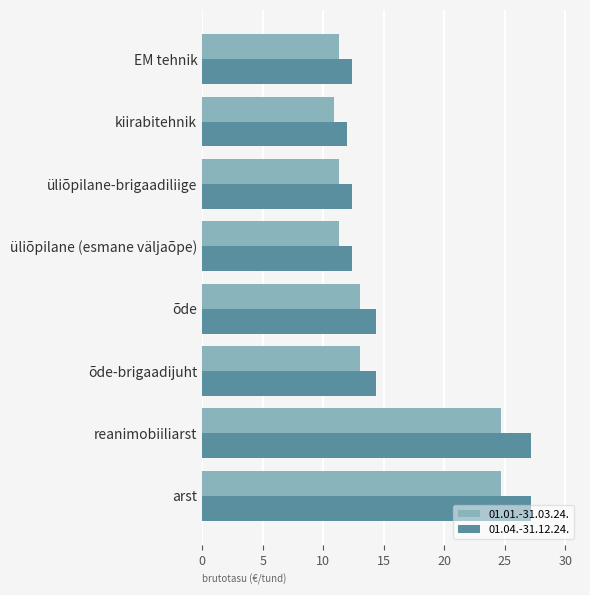

How many values in the 01.01.-31.03.24. series are below 13?

4